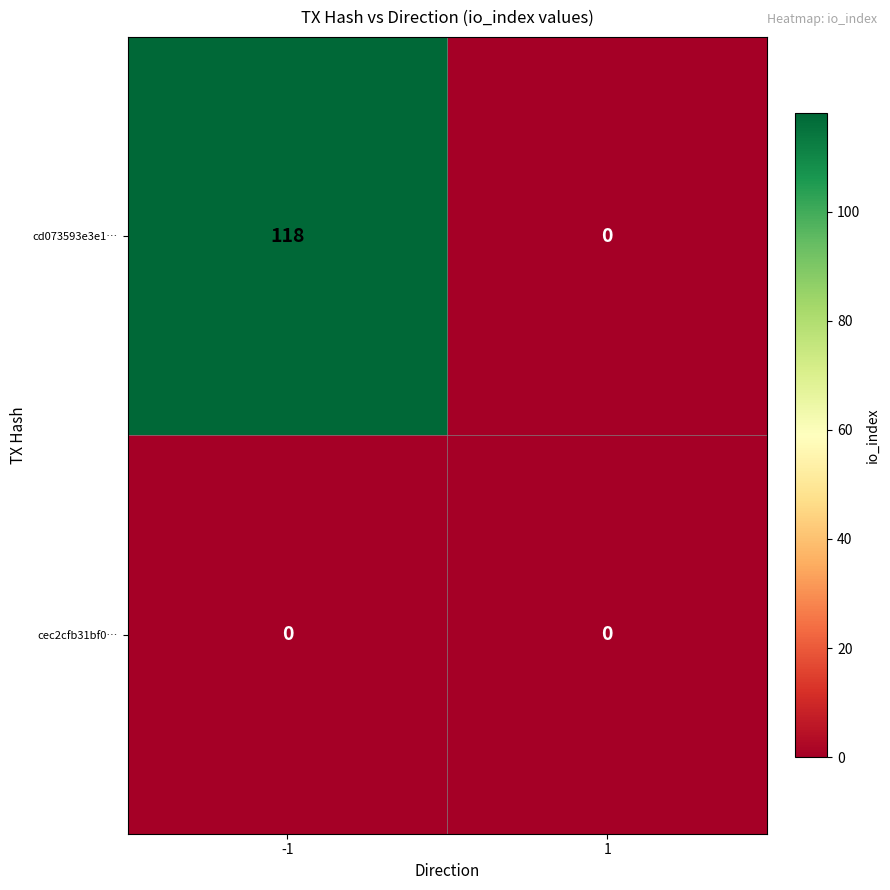

List the series in order of their overall mean, lowest first.

cec2cfb31bf0…, cd073593e3e1…